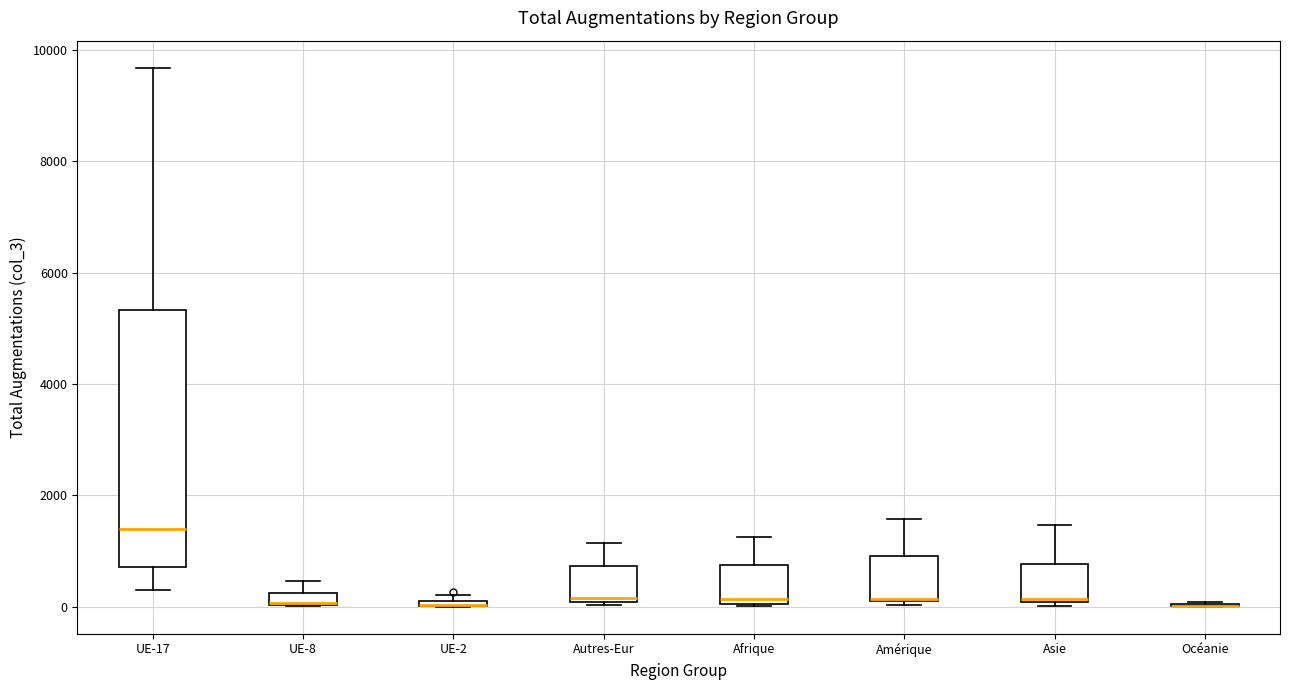

Comparing the boxes themselves (not the whiskers), which one is the tallest?

UE-17